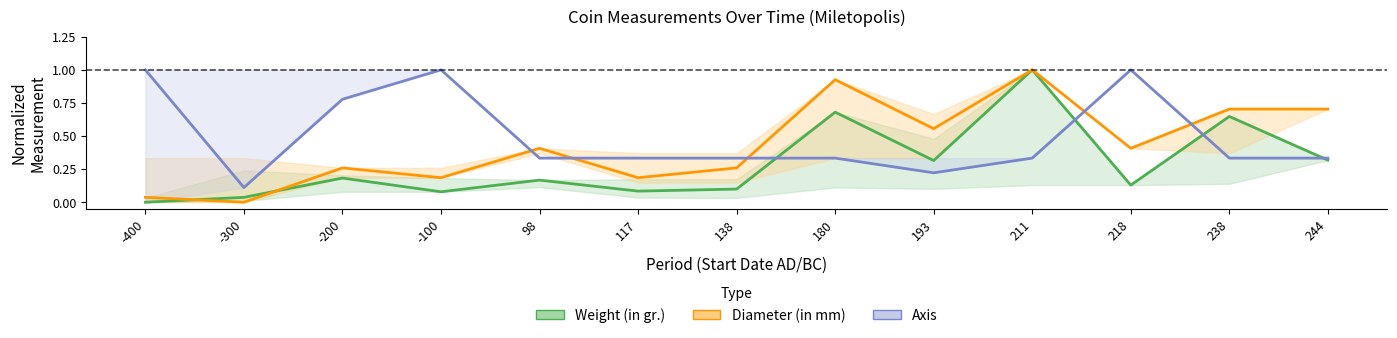

Which series changed the most between -200 and 244?

Diameter (in mm)